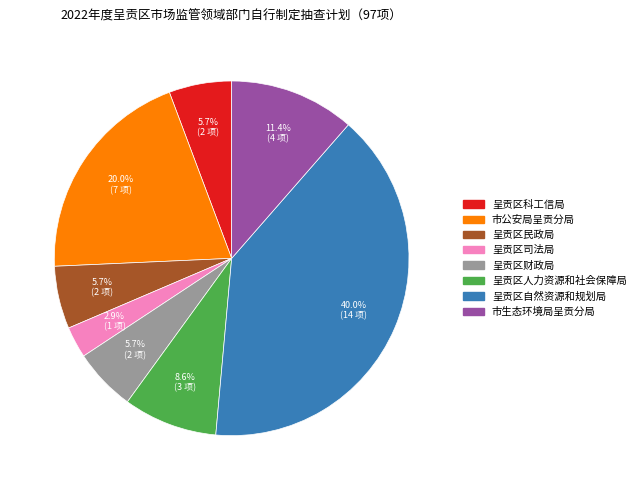

To the nearest percent, what is the average slice percentage?

12%